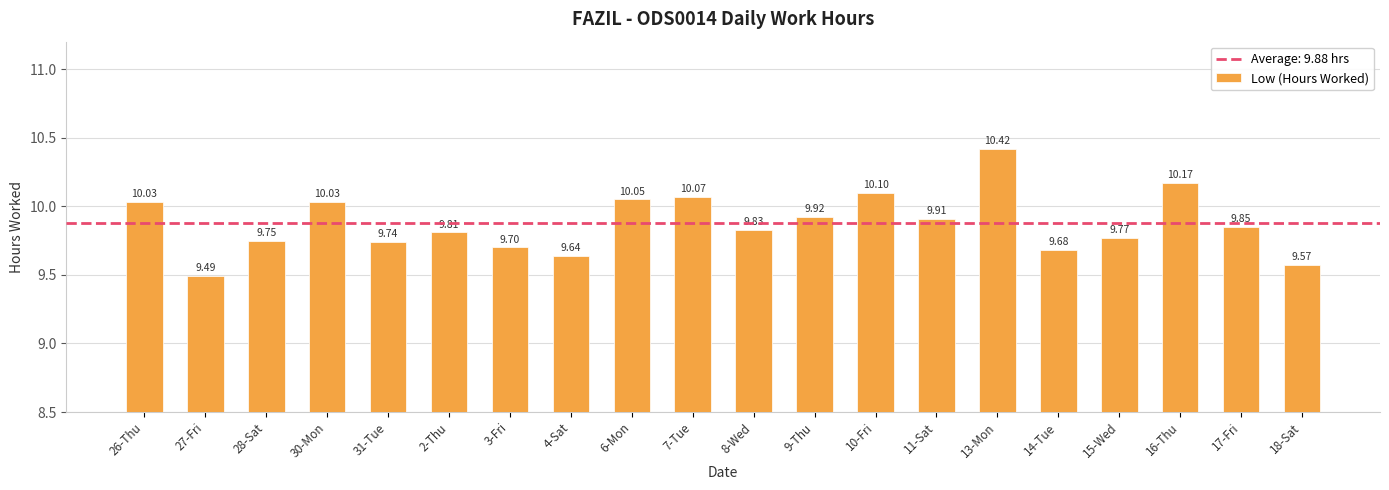

What is the difference between the maximum and minimum values?

0.9